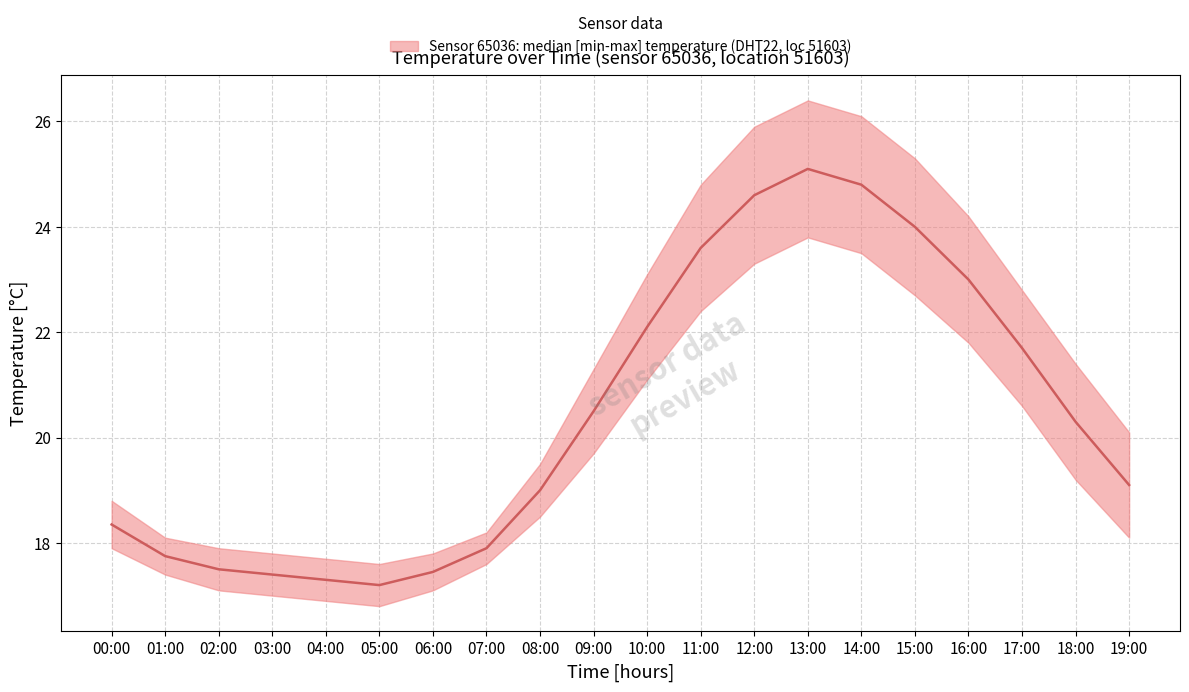

True or false: temperature_lower has more than 0 interior local peaks.

True